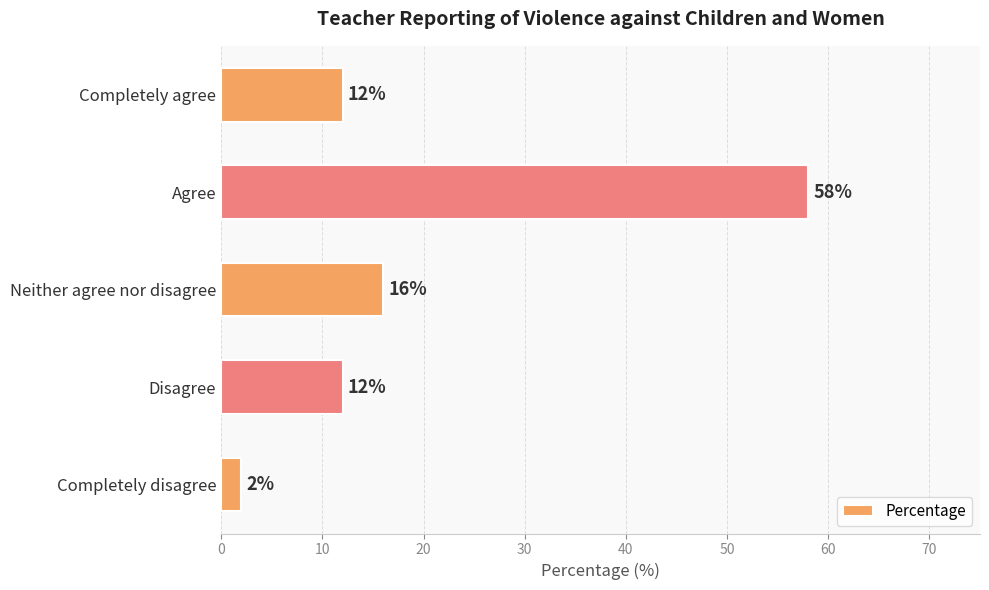

Is it true that the value at Neither agree nor disagree is 16?

True